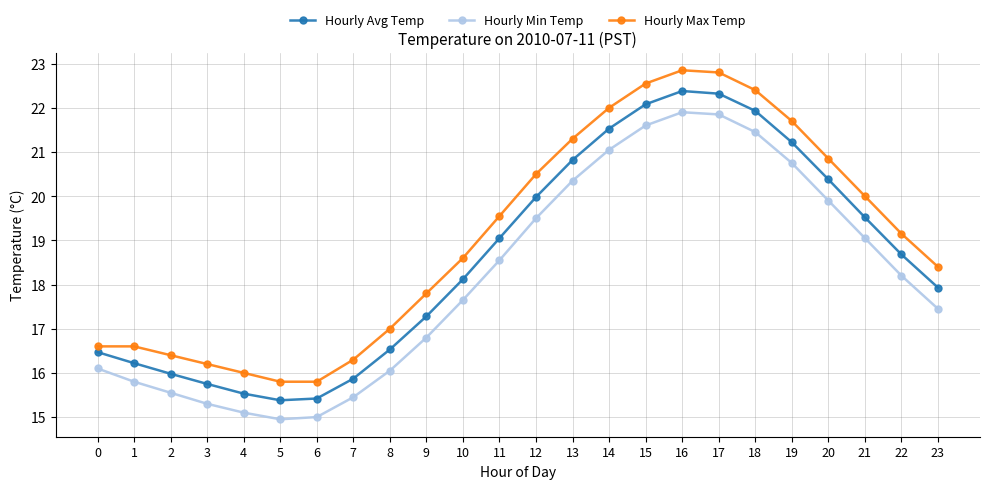

What is the total value across all series at 7?

47.6